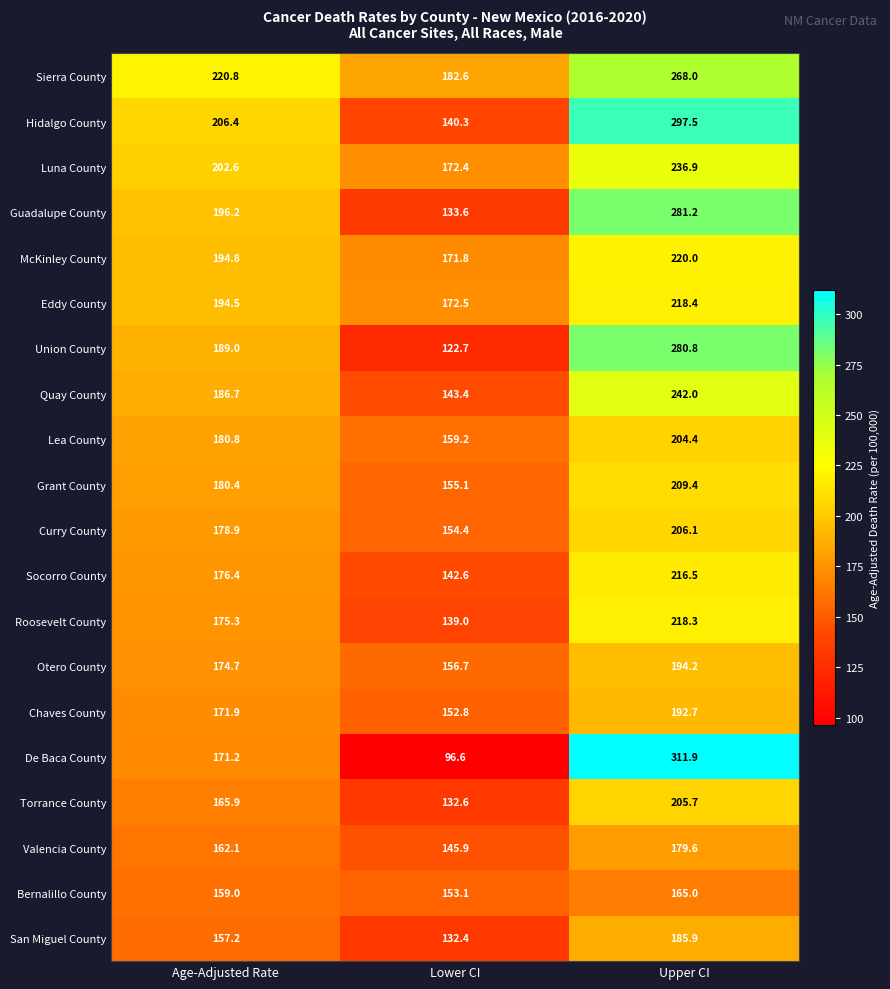

Which category has the highest value across all series?

Upper CI